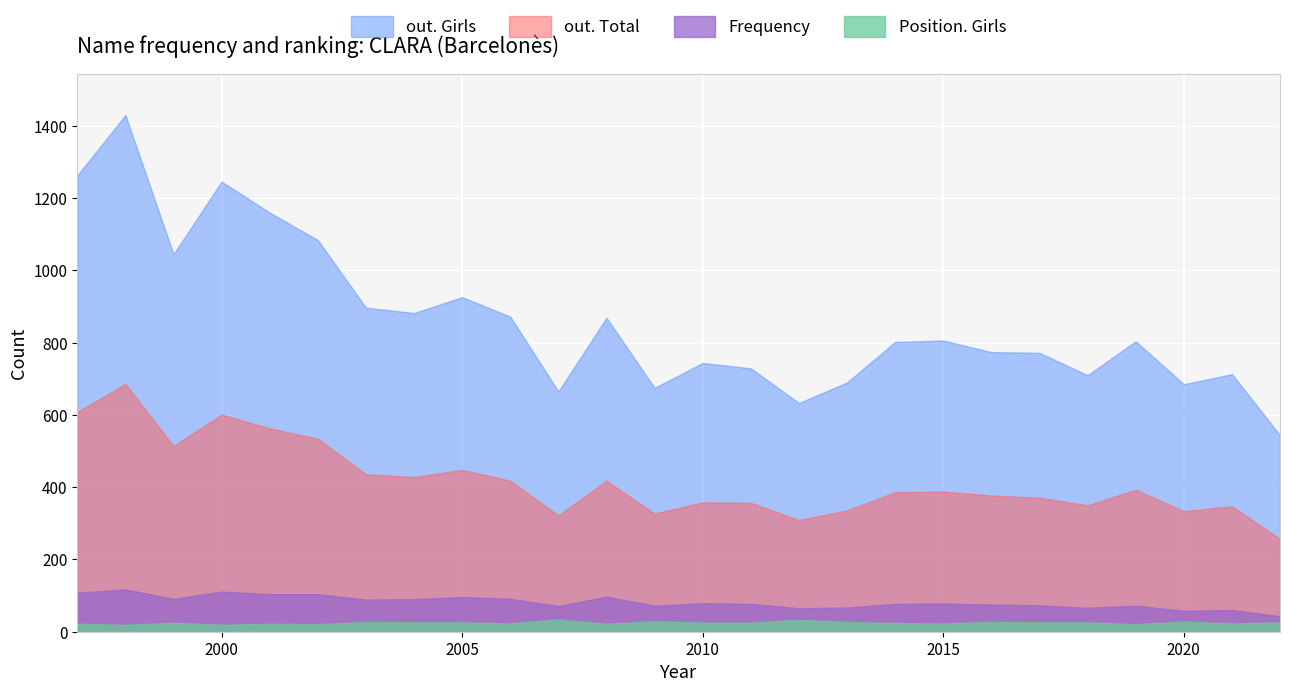

Which series has the widest spread of values?

out. Girls